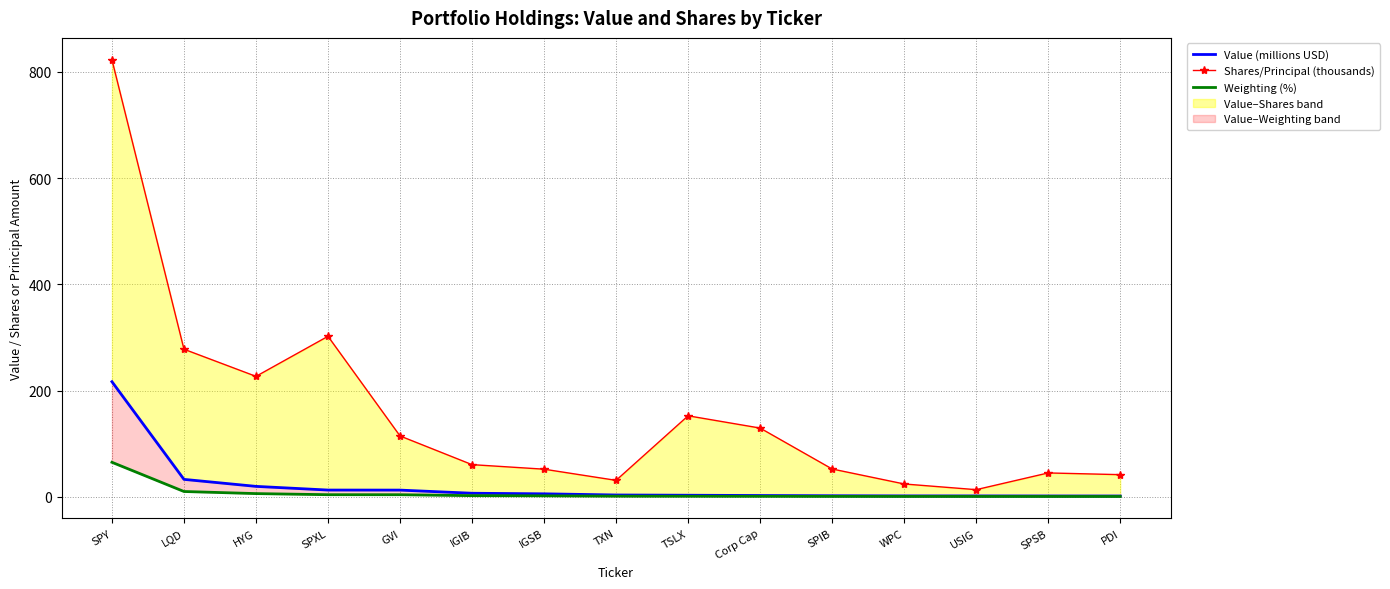

In Shares/Principal (thousands), how many points are higher than both neighbors (excluding endpoints)?

3